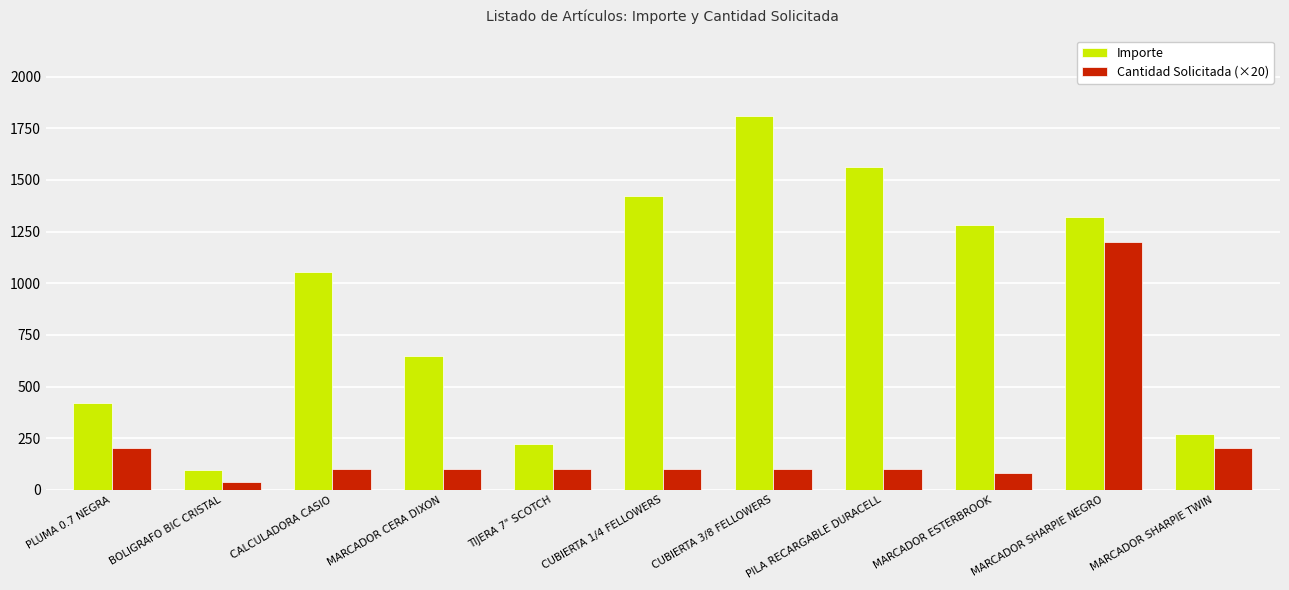

What is the label of the 1st bar from the right?

MARCADOR SHARPIE TWIN